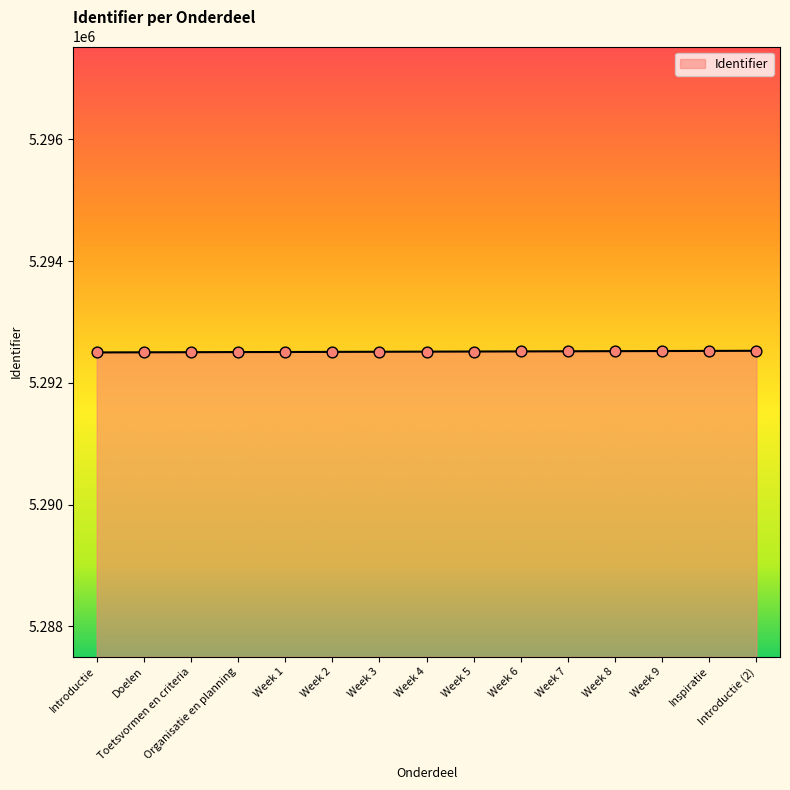

What is the change in value from Introductie to Inspiratie?

+25